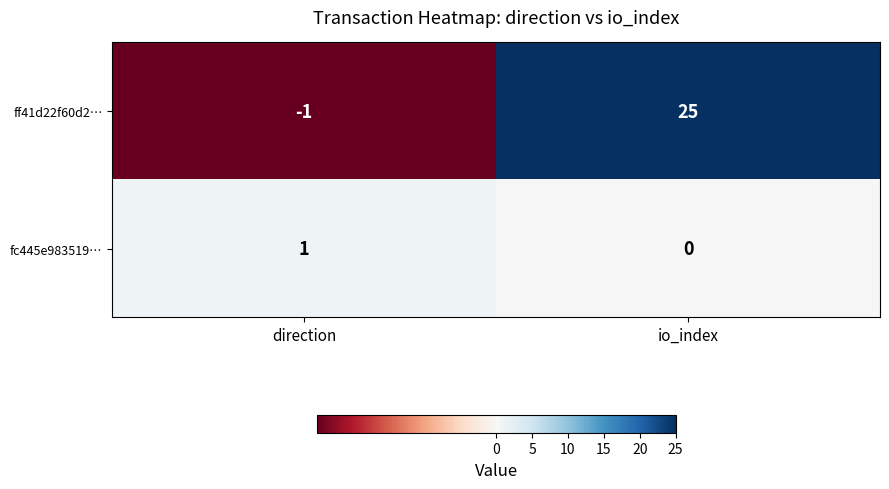

At how many categories does at least one series exceed 20?

1